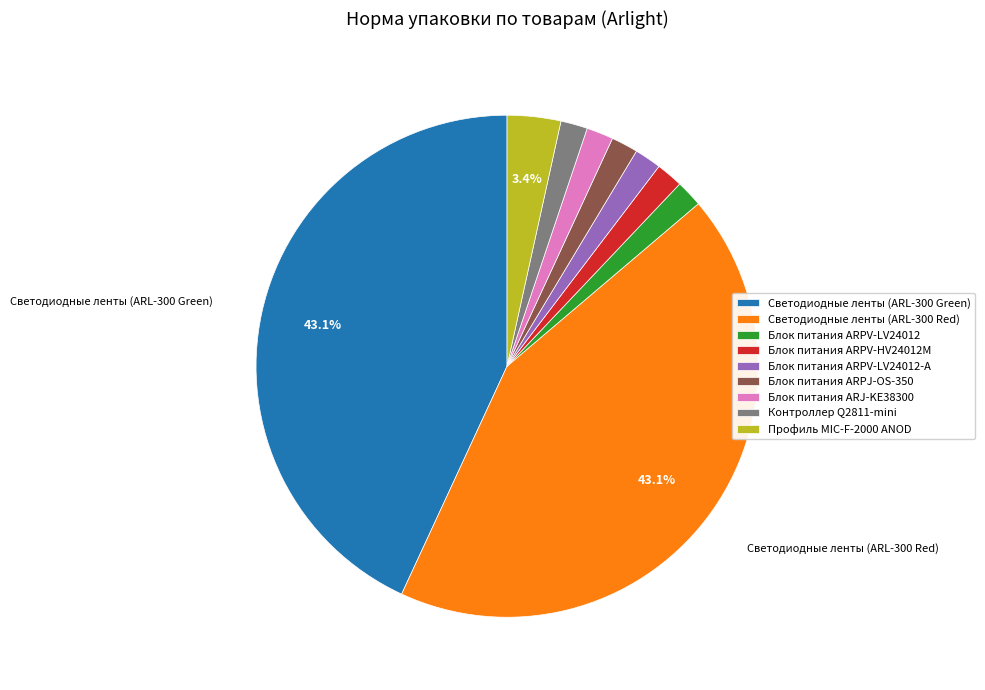

Does Профиль MIC-F-2000 ANOD represent more than half of the total?

No